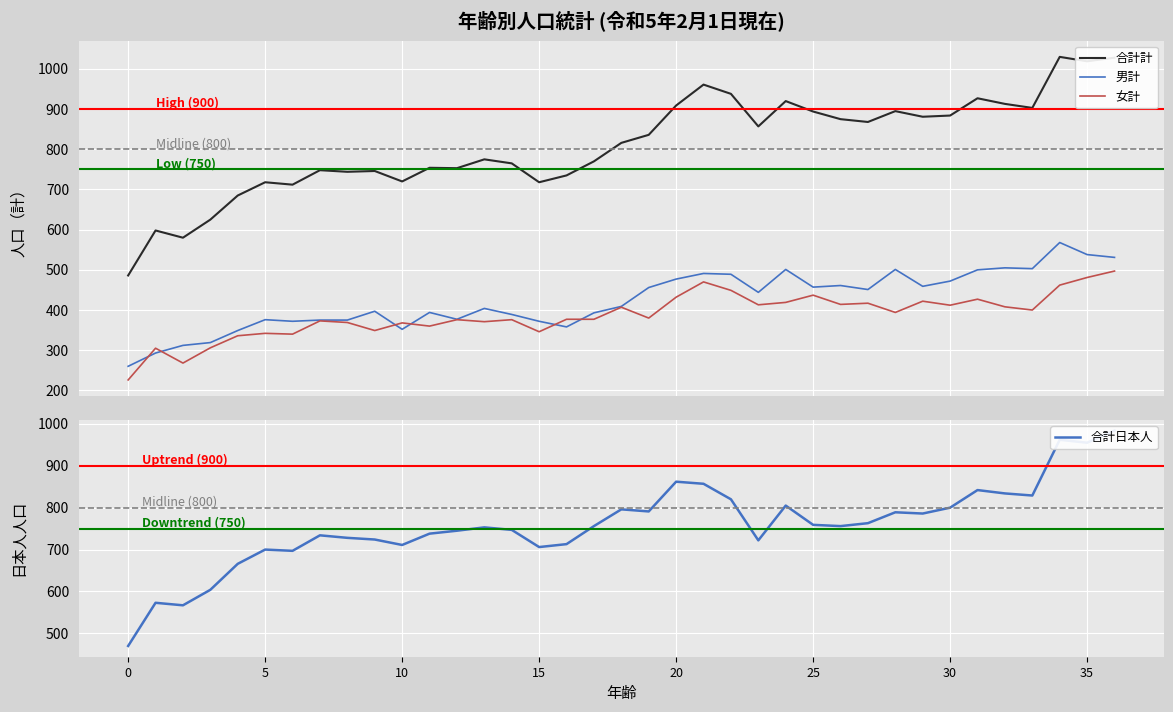

Is the value of 女計 at 11 greater than the value of 合計日本人 at 25?

No